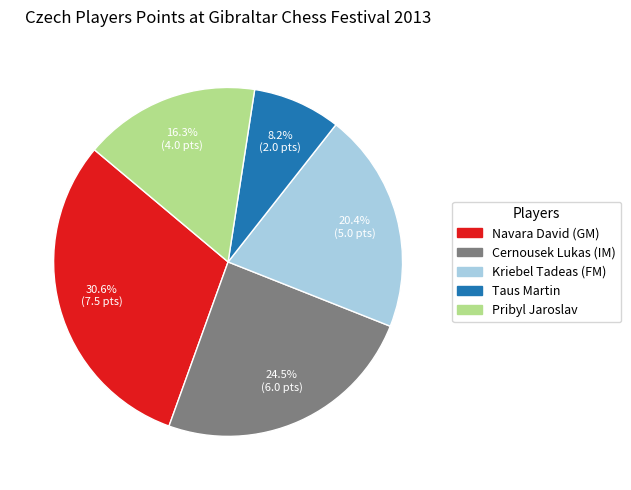

How many slices are in this pie chart?

5